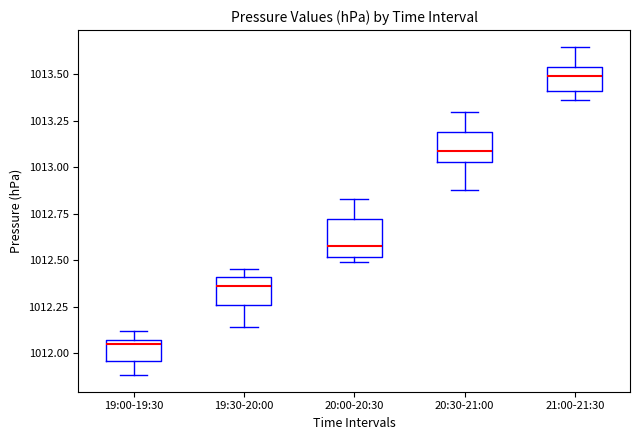

Where does the upper whisker of the box for 21:00-21:30 end on the y-axis? The values are not printed on the chart, so give them approximately, as read against the axis.

1013.65